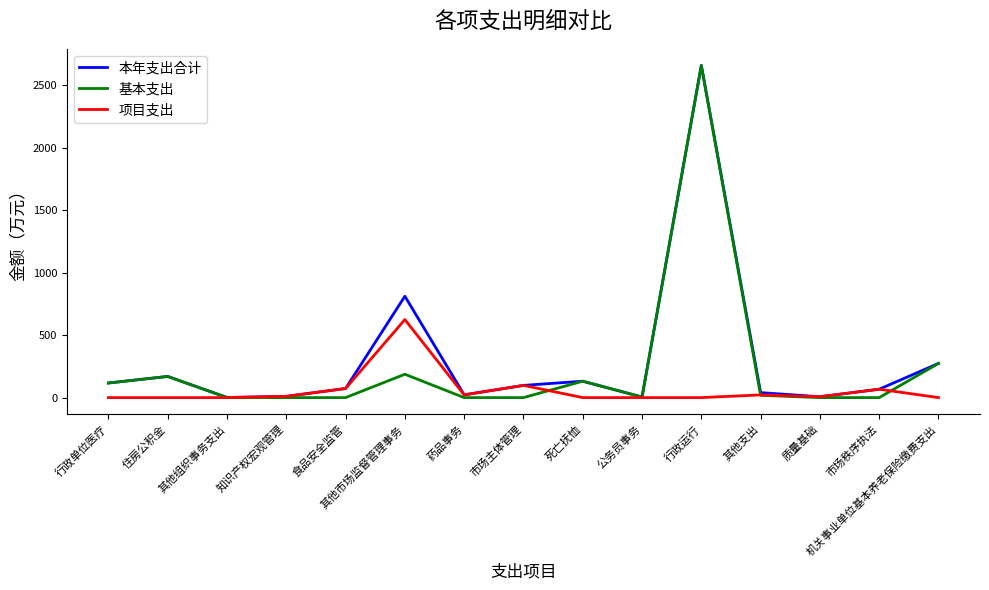

What are all the series names shown in the legend?

本年支出合计, 基本支出, 项目支出